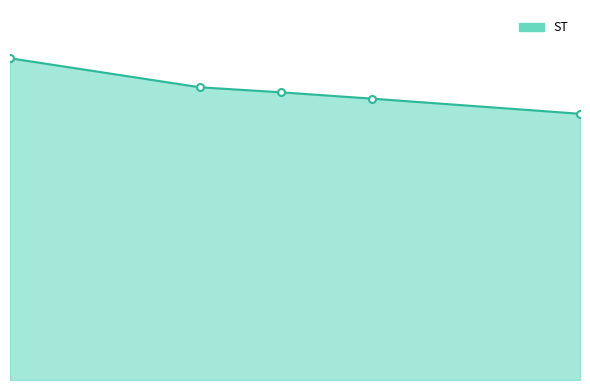

What is the greatest value displayed?

2.5